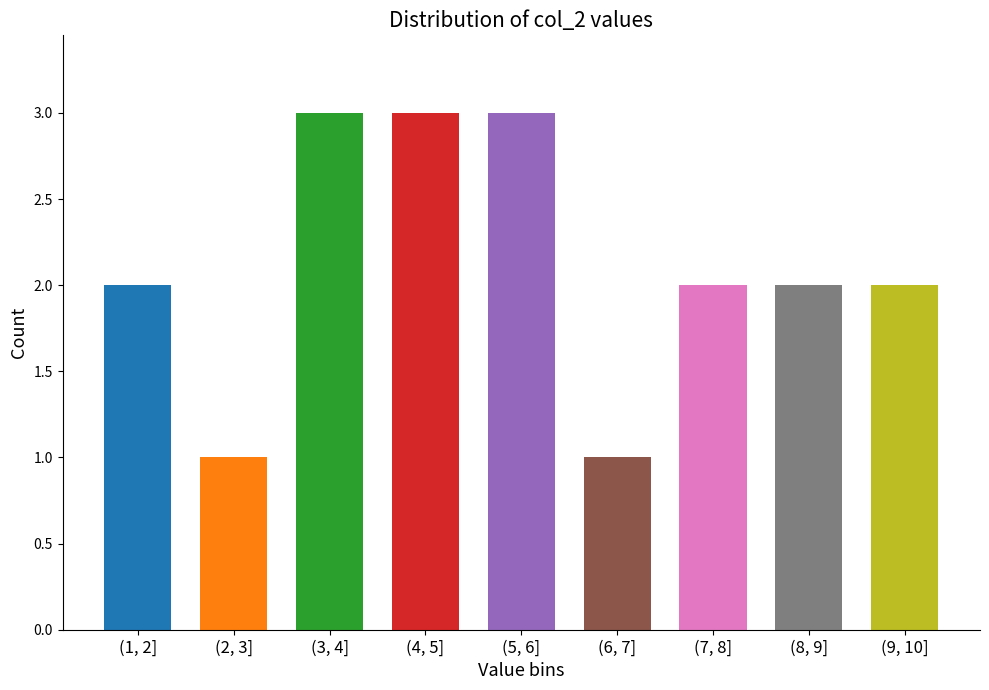

Reading left to right, what are all the values shown in this chart?

2	1	3	3	3	1	2	2	2